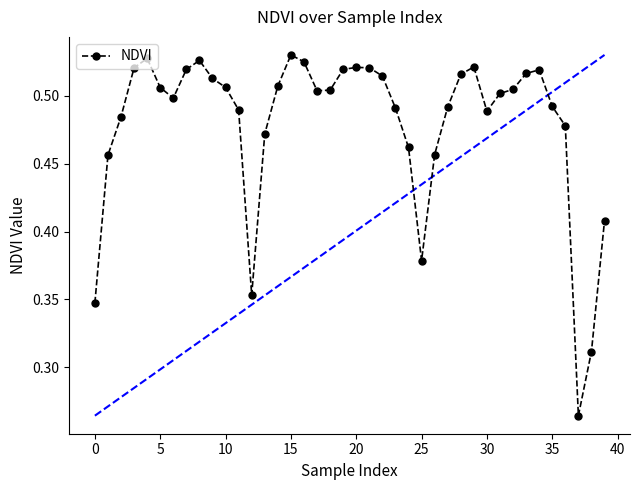

How many values are between 0 and 1?

40